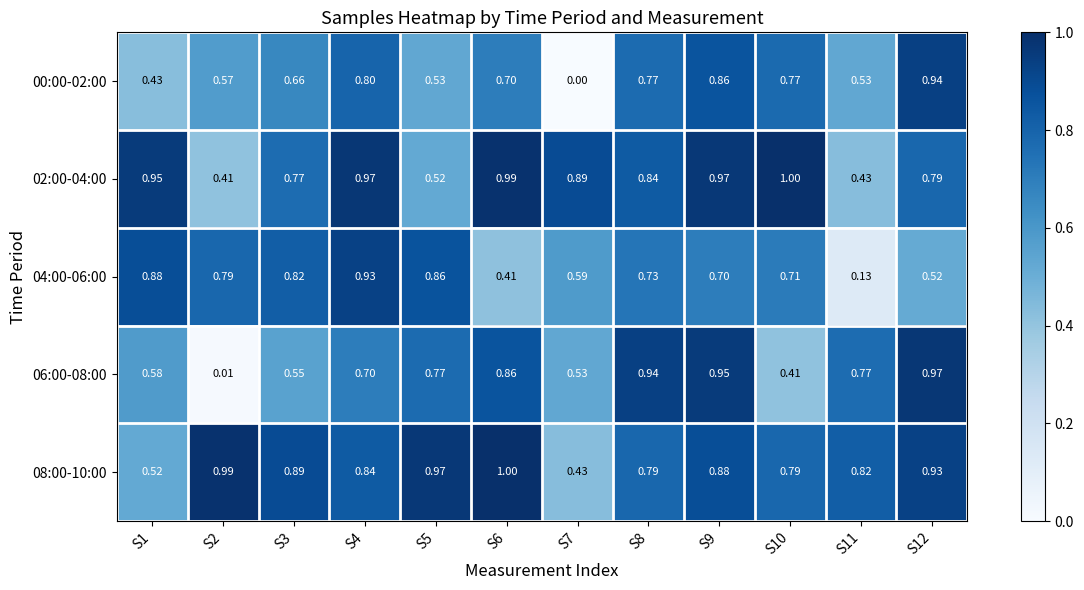

Is the value of 08:00-10:00 at S10 greater than the value of 02:00-04:00 at S11?

Yes